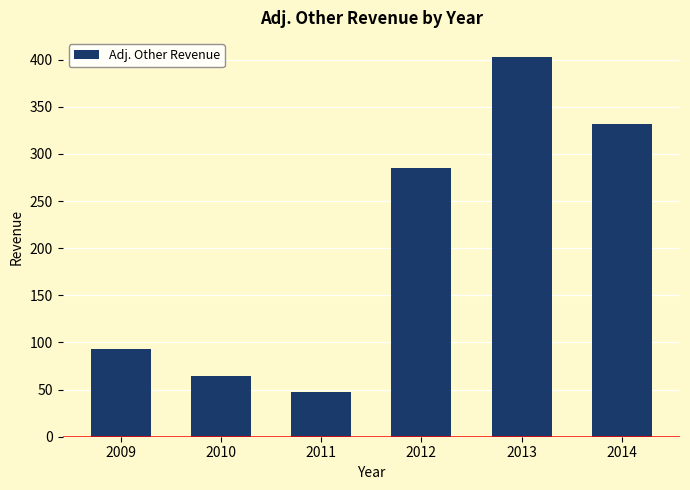

What is the difference between the maximum and minimum values?

356